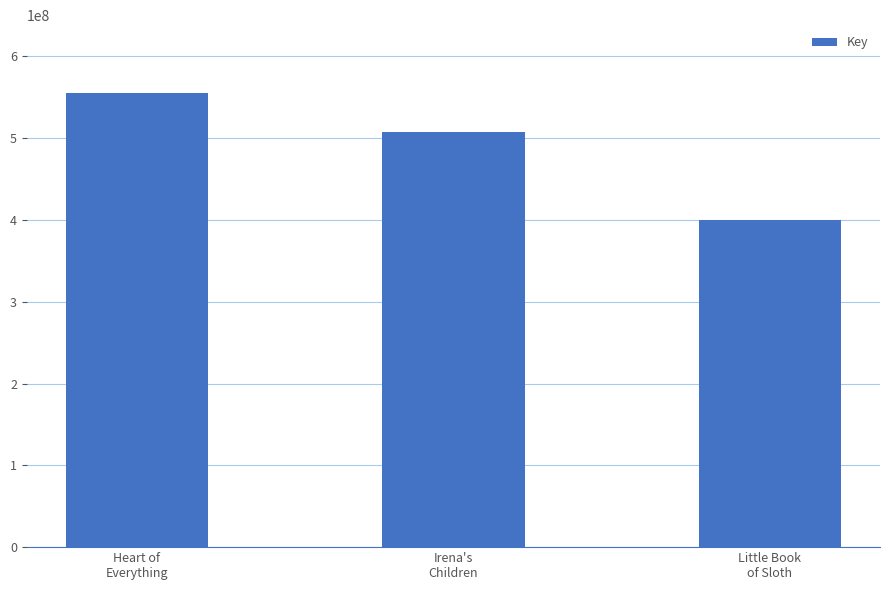

What is the difference between the values at Heart of
Everything and Irena's
Children?

47525111